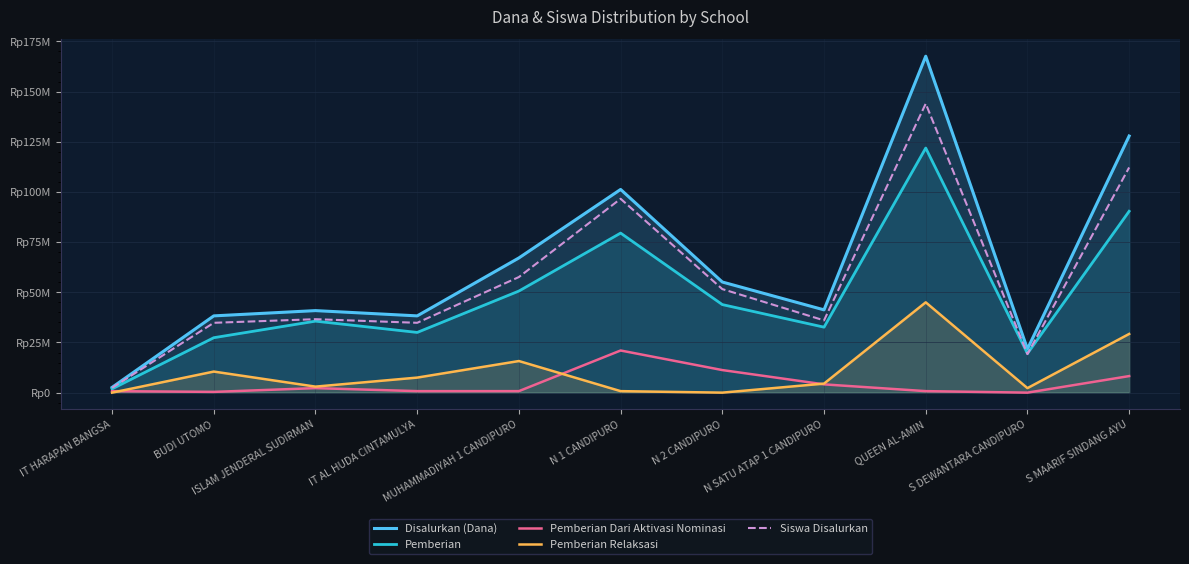

Does the chart have visible grid lines?

Yes